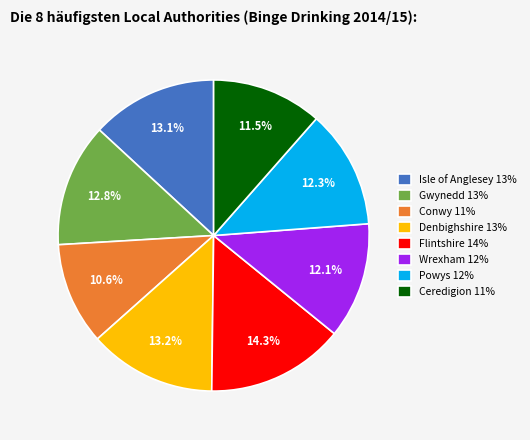

Does any single category account for the majority?

No